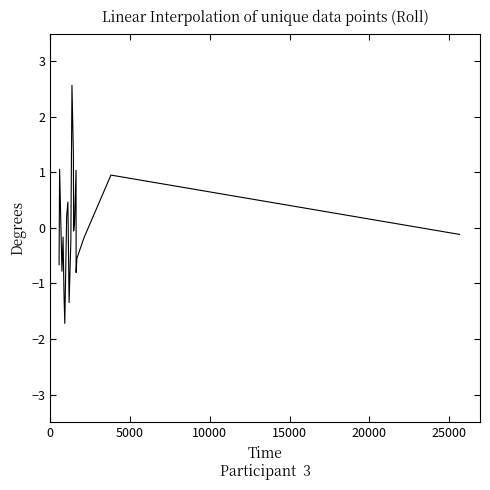

What is the maximum value shown in the chart?

2.6